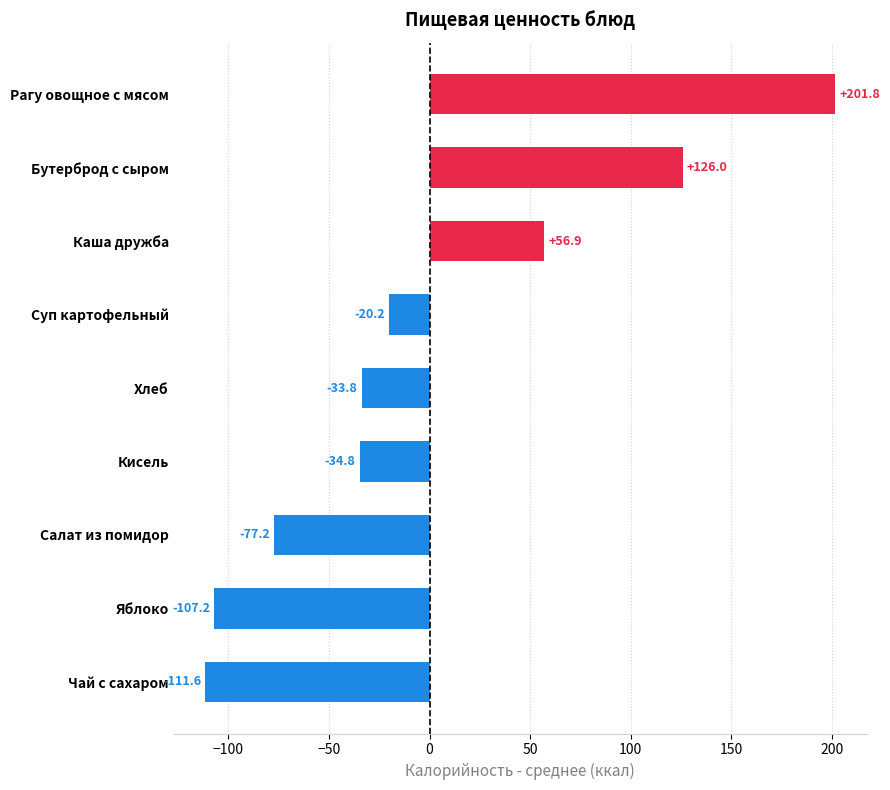

What is the smallest value displayed?

-111.6